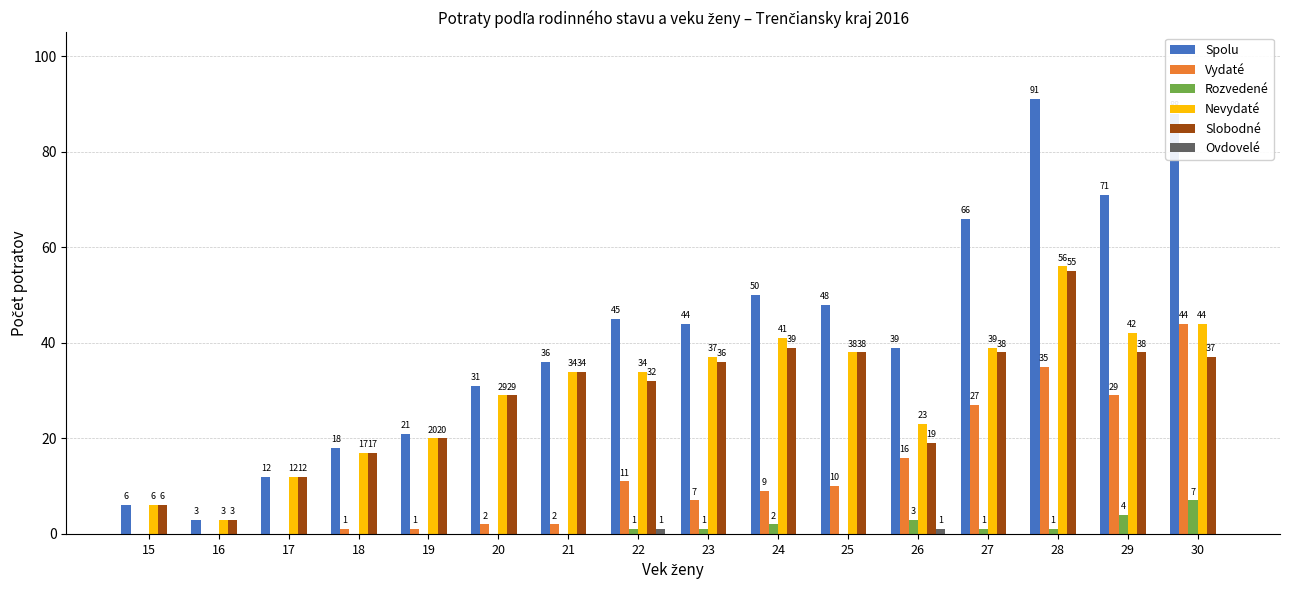

The Nevydaté series shows 10 at 19. True or false?

False